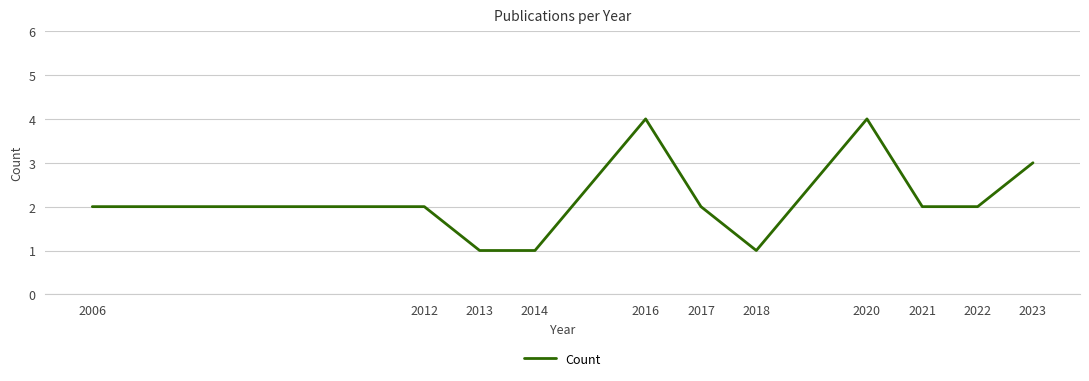

The value at 2020 is 4. True or false?

True